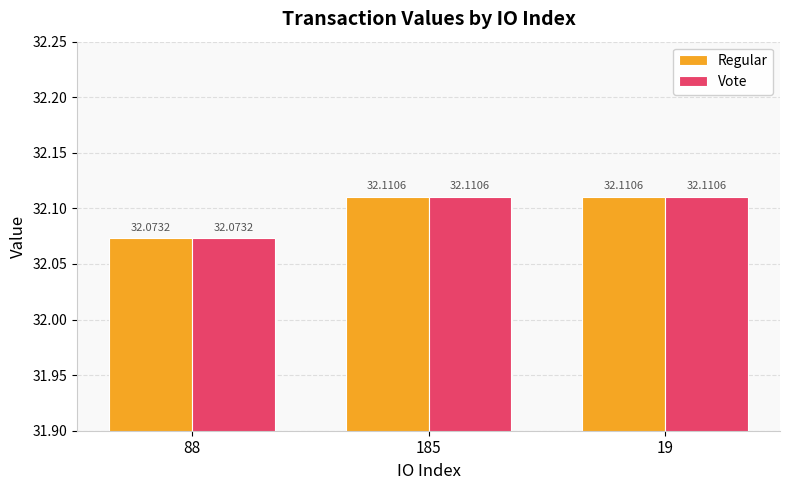

What position from the right is 185?

2